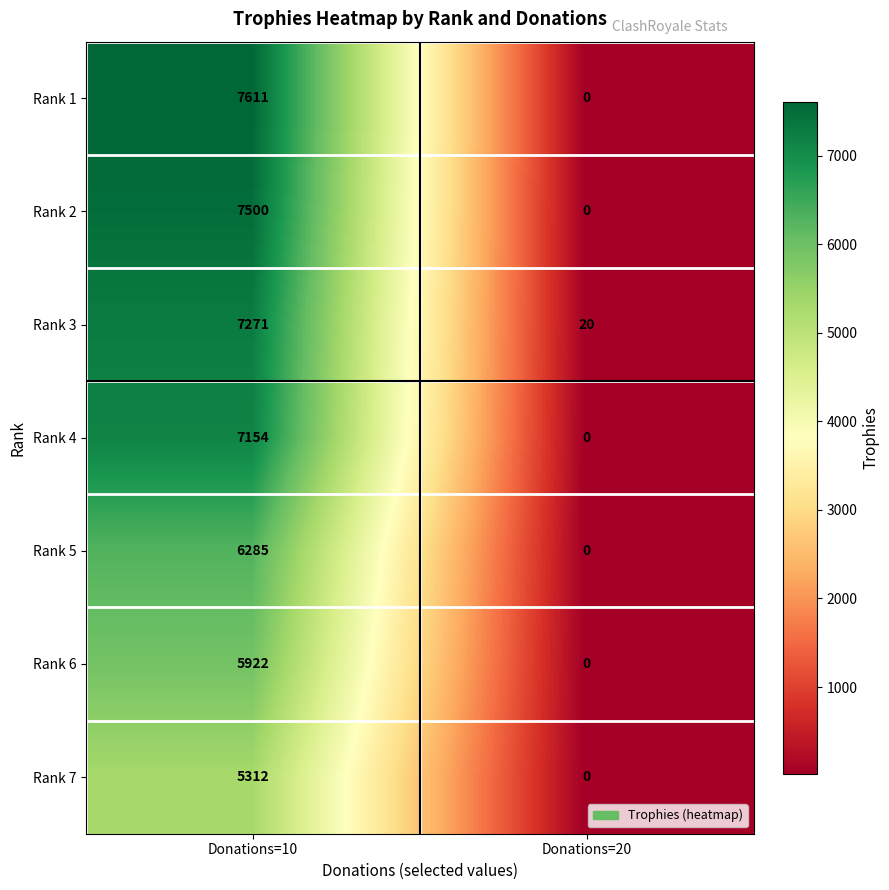

What is the difference between the maximum and minimum values in the Rank 2 series?

7500